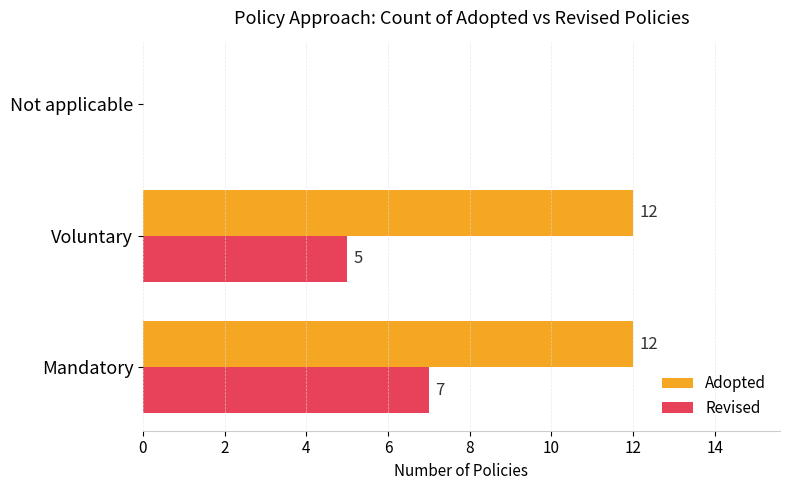

What are all the series names shown in the legend?

Adopted, Revised